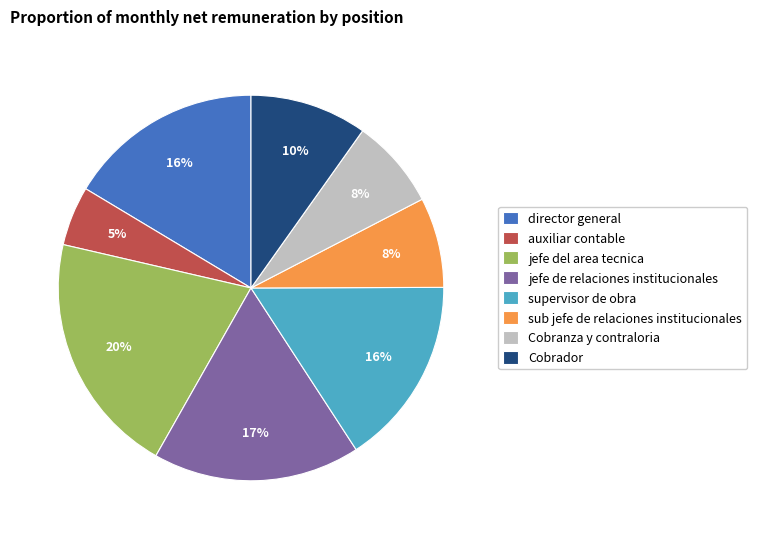

Combined, do jefe de relaciones institucionales and director general account for over 50%?

No